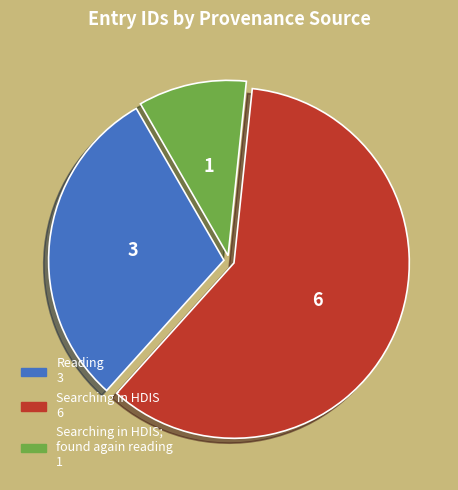

Does any single category account for the majority?

Yes